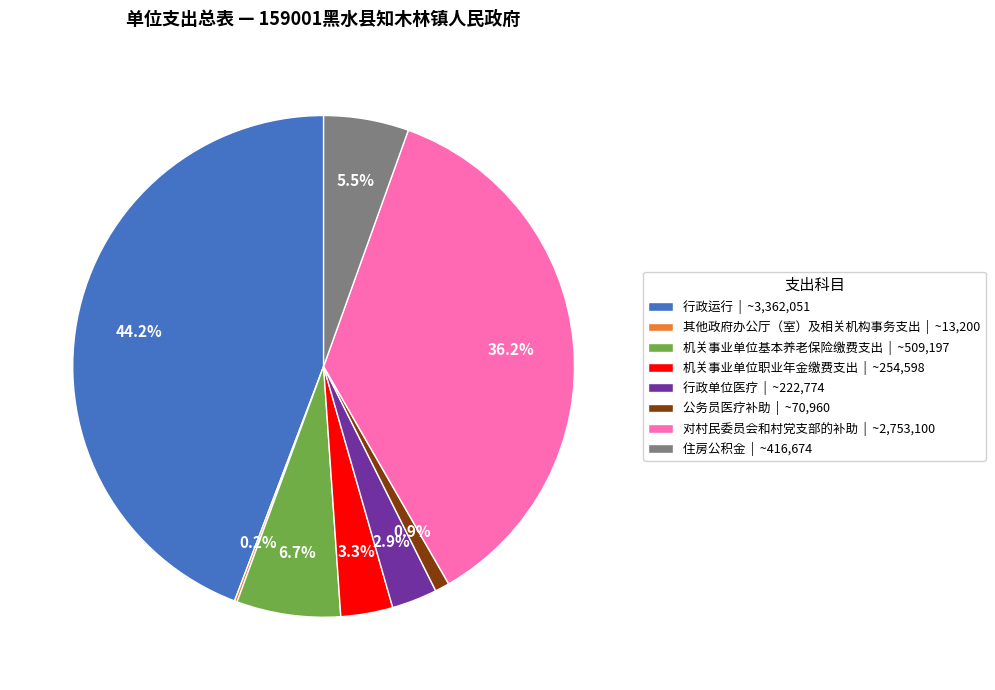

Is there any slice that represents more than half of the pie?

No